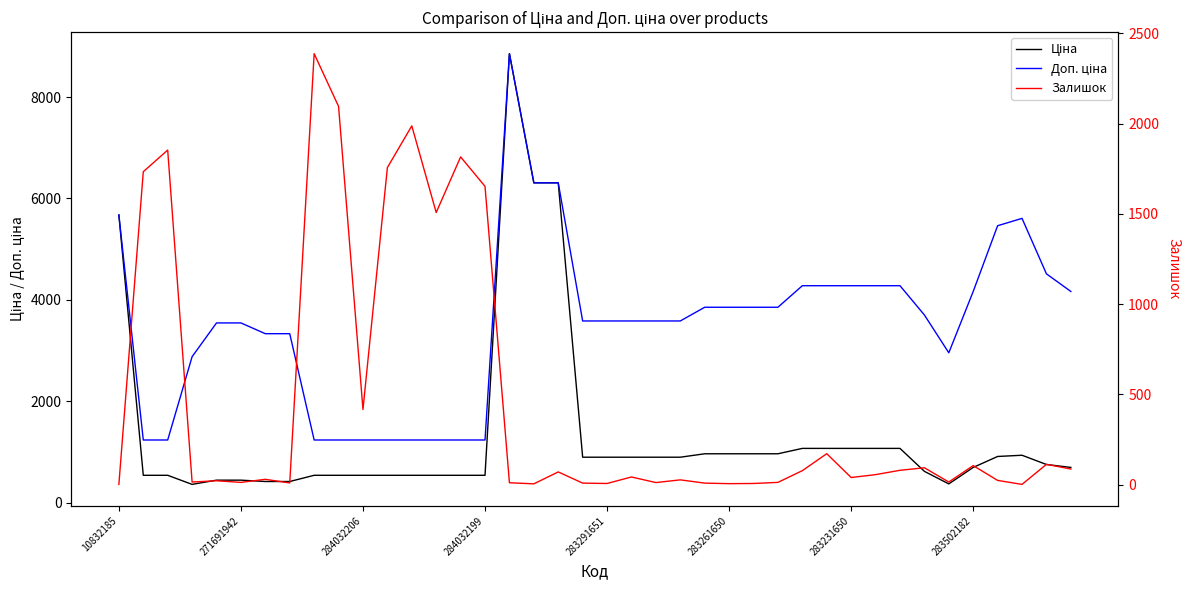

What is the average value of the Ціна series?

1331.8